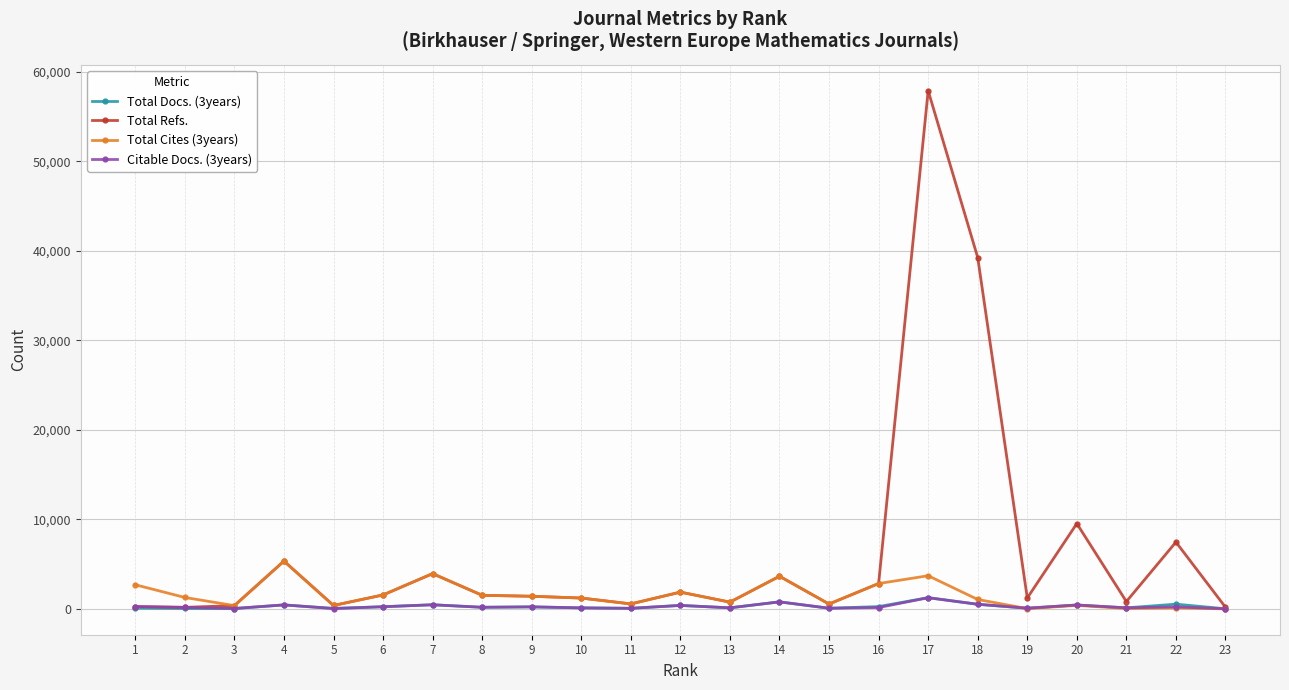

At which category does Total Cites (3years) reach its first local peak?

4